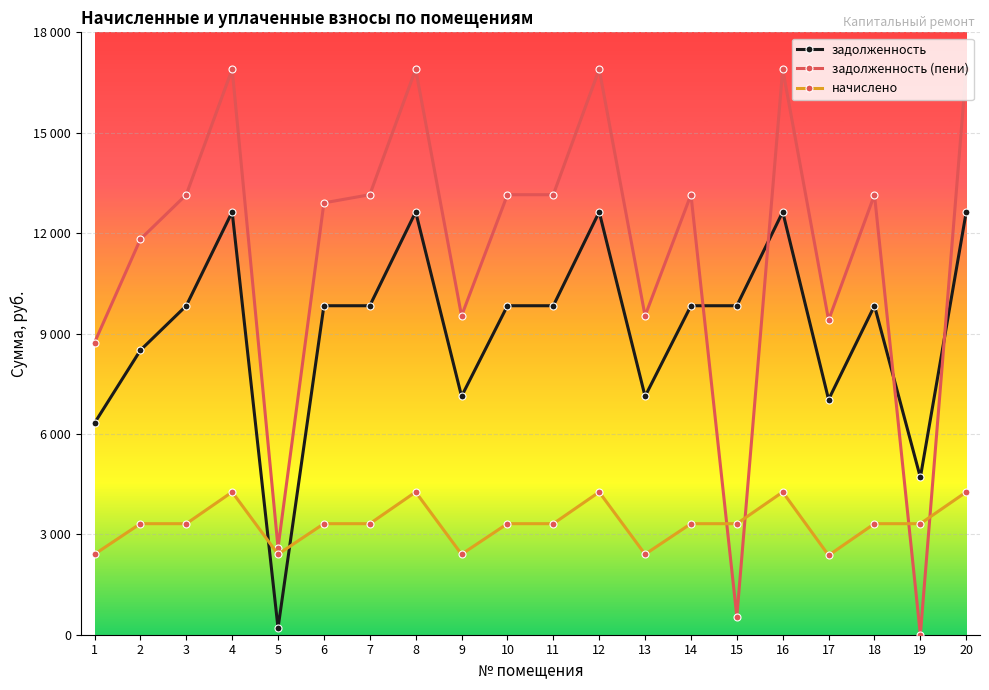

Reading left to right, list all the values displayed in this chart.

задолженность: 6323.2	8500.4	9830.4	12633.6	200.3	9830.4	9830.4	12633.6	7123.2	9830.4	9830.4	12633.6	7123.2	9830.4	9830.4	12633.6	7027.2	9830.4	4700.2	12633.6
задолженность (пени): 8727.3	11818.2	13148.2	16897.4	2604.4	12904.2	13148.2	16897.4	9527.3	13148.2	13148.2	16897.4	9527.3	13148.2	543.9	16897.4	9398.9	13148.2	0.0	16897.4
начислено: 2404.1	3317.8	3317.8	4263.8	2404.1	3317.8	3317.8	4263.8	2404.1	3317.8	3317.8	4263.8	2404.1	3317.8	3317.8	4263.8	2371.7	3317.8	3317.8	4263.8